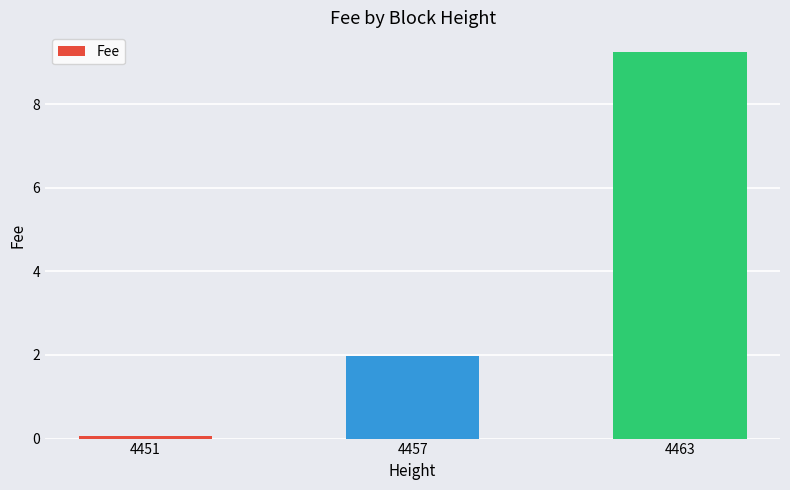

Does the chart contain stacked bars?

No